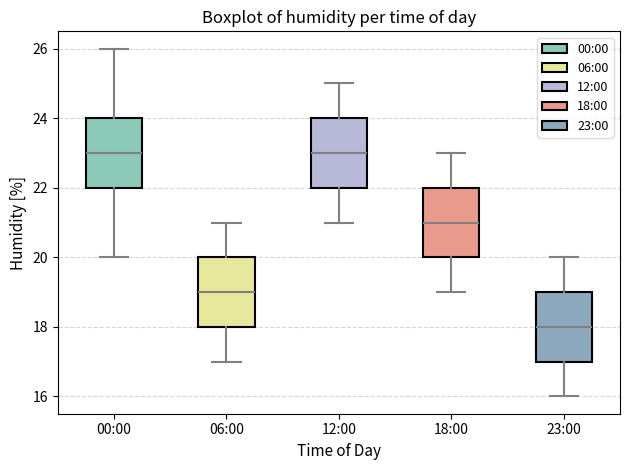

Where does the upper whisker of the box for 18:00 end on the y-axis? The values are not printed on the chart, so give them approximately, as read against the axis.

23